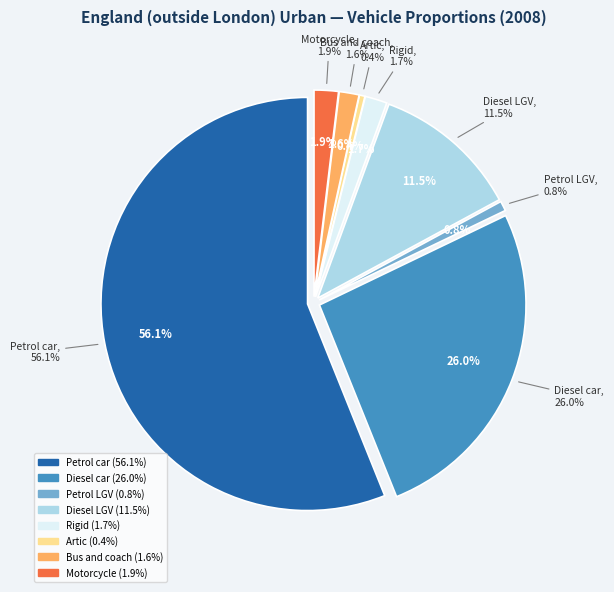

Do Petrol LGV and Artic together represent more than half of the pie?

No